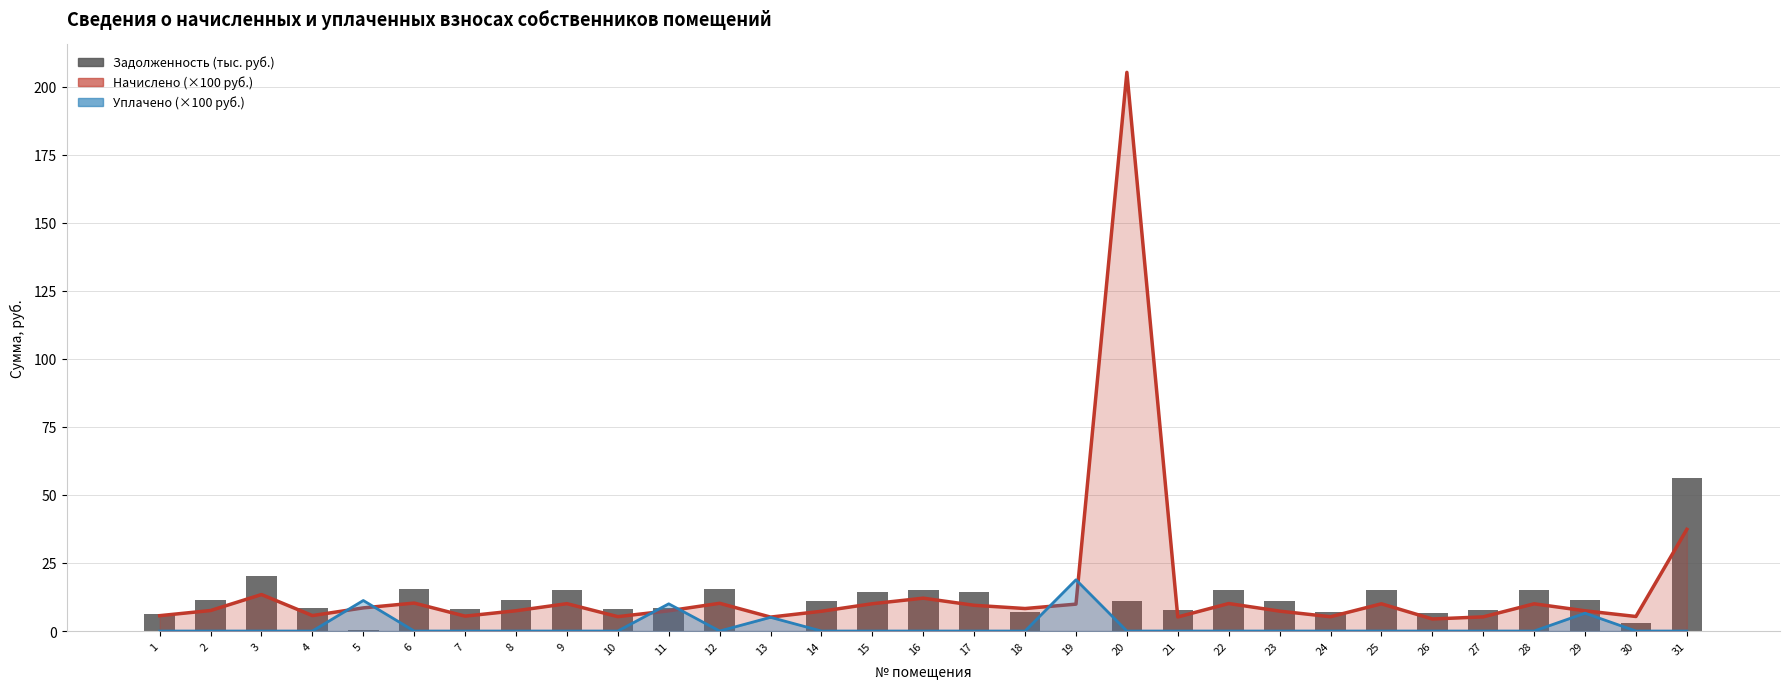

Where is the data nearest to the value 28?

3